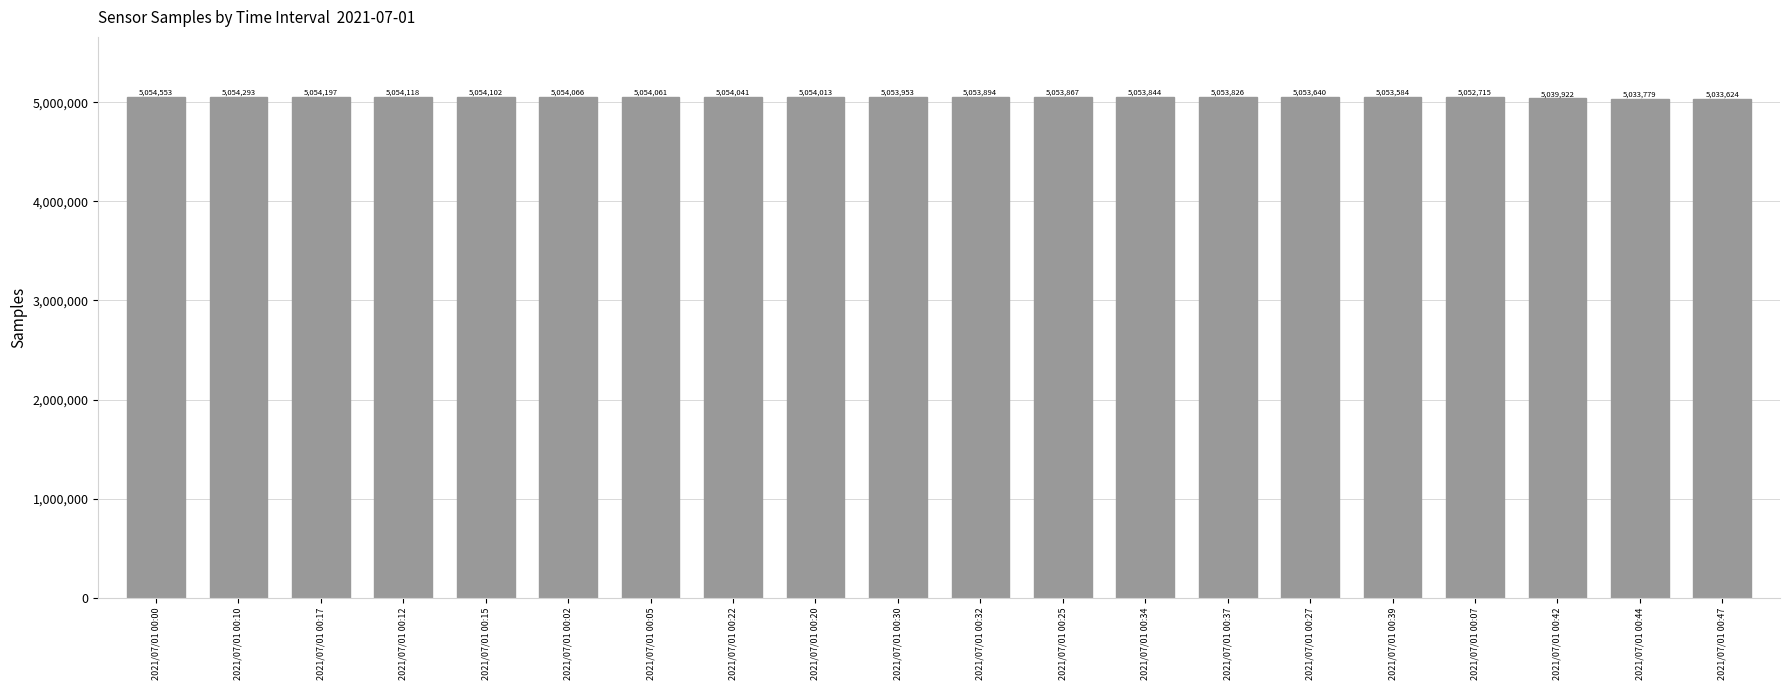

Reading left to right, what are all the values shown in this chart?

2021/07/01 00:00=5054553	2021/07/01 00:10=5054293	2021/07/01 00:17=5054197	2021/07/01 00:12=5054118	2021/07/01 00:15=5054102	2021/07/01 00:02=5054066	2021/07/01 00:05=5054061	2021/07/01 00:22=5054041	2021/07/01 00:20=5054013	2021/07/01 00:30=5053953	2021/07/01 00:32=5053894	2021/07/01 00:25=5053867	2021/07/01 00:34=5053844	2021/07/01 00:37=5053826	2021/07/01 00:27=5053640	2021/07/01 00:39=5053584	2021/07/01 00:07=5052715	2021/07/01 00:42=5039922	2021/07/01 00:44=5033779	2021/07/01 00:47=5033624